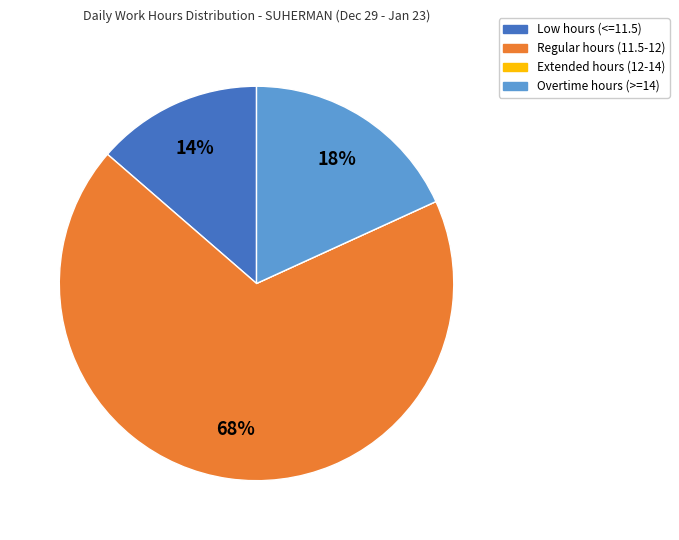

Is there any slice that represents more than half of the pie?

Yes